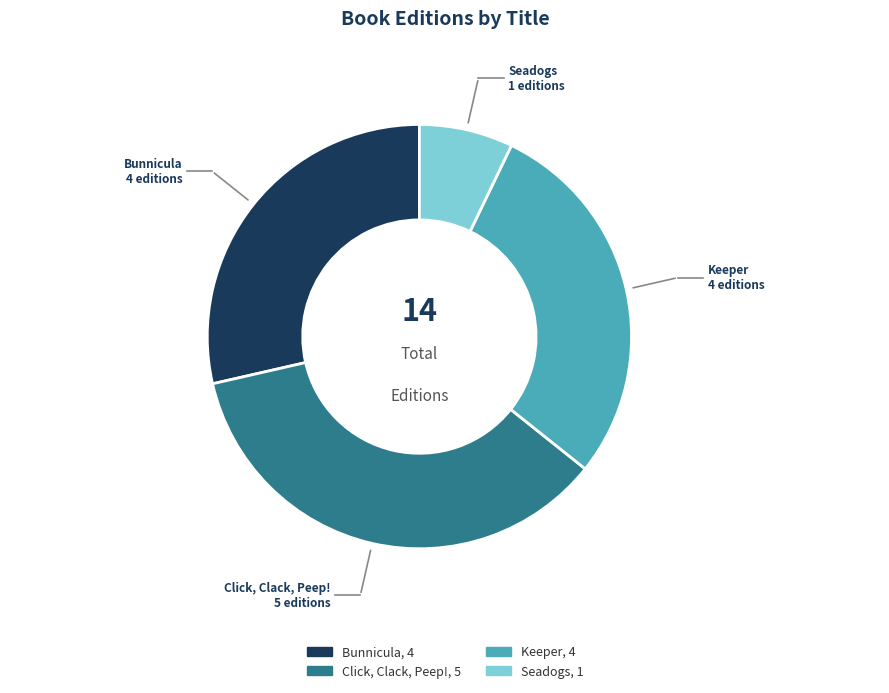

True or false: Click, Clack, Peep! accounts for 25% of the total.

False